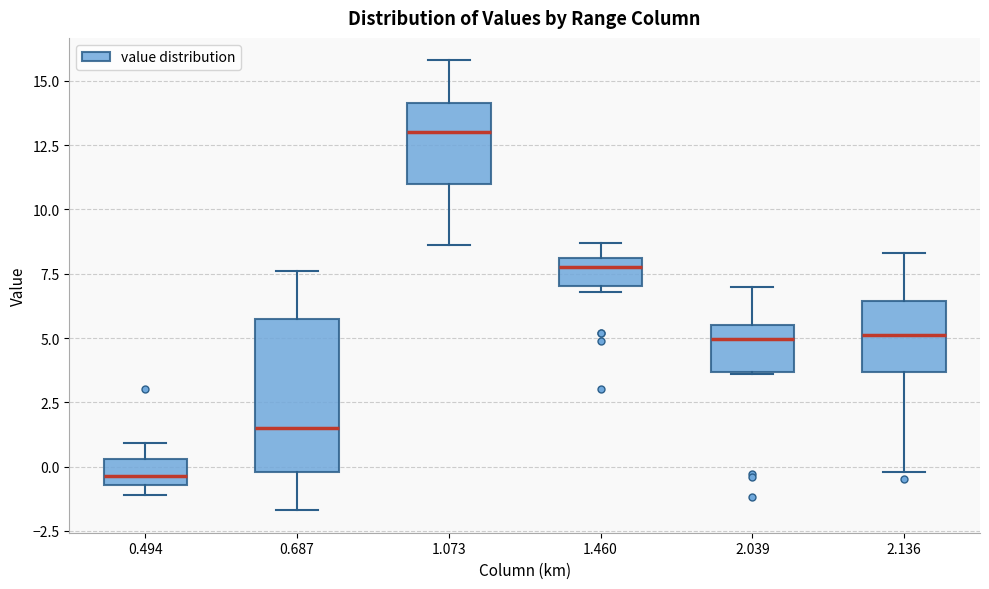

Reading left to right, read every box against the y-axis: the position of its median line, the range the box covers, and the ends of its whiskers. The values are not printed on the chart, so give them approximately, as read against the axis.

0.494: median -0.5 (just above the box's lower edge), box -0.5 to 0.5, whiskers -1.0 to 1.0
0.687: median 1.5, box 0.0 to 5.5, whiskers -1.5 to 7.5
1.073: median 13.0, box 11.0 to 14.0, whiskers 8.5 to 16.0
1.460: median 8.0 (just below the box's upper edge), box 7.0 to 8.0, whiskers 7.0 (just below the box's lower edge) to 8.5
2.039: median 5.0, box 3.5 to 5.5, whiskers 3.5 to 7.0
2.136: median 5.0, box 3.5 to 6.5, whiskers 0.0 to 8.5